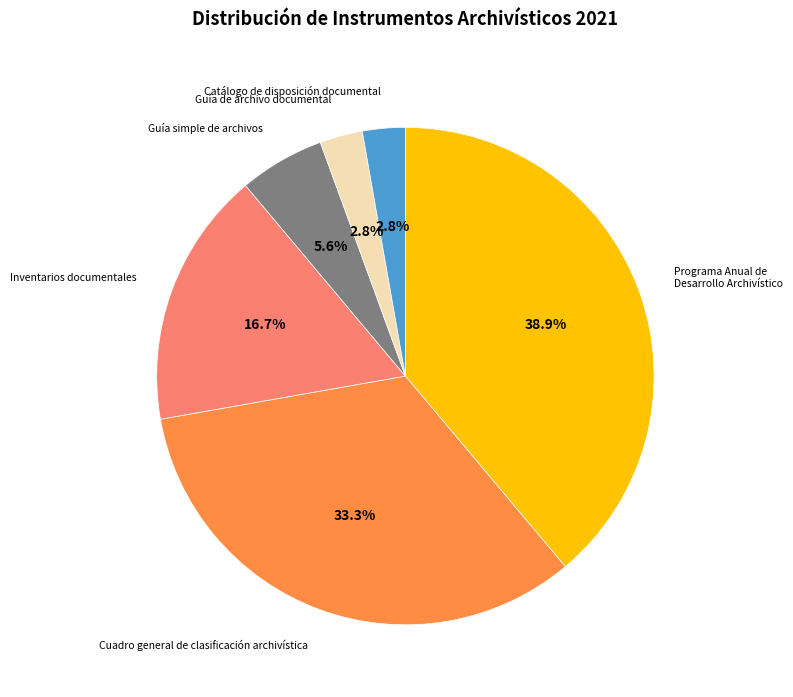

What is the total percentage of Catálogo de disposición documental and Programa Anual de Desarrollo Archivístico?

41.7%